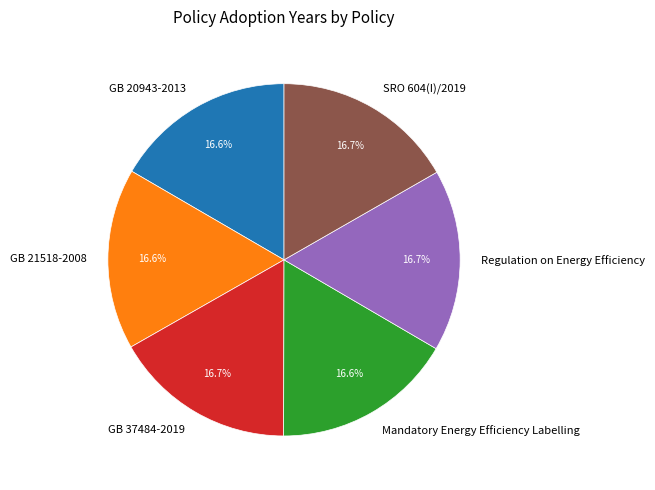

To the nearest percent, what percentage of the pie is GB 37484-2019?

17%